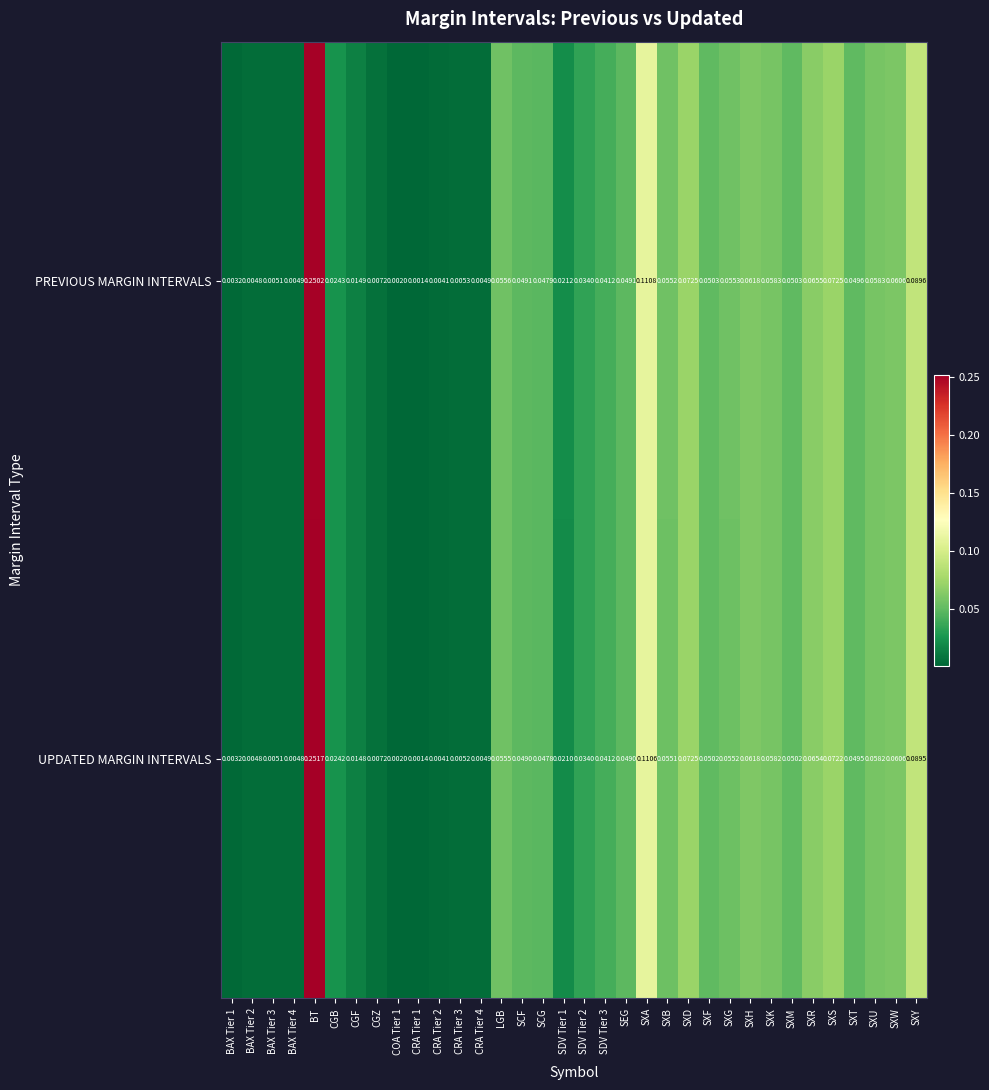

List the series in order of their peak value, lowest first.

PREVIOUS MARGIN INTERVALS, UPDATED MARGIN INTERVALS